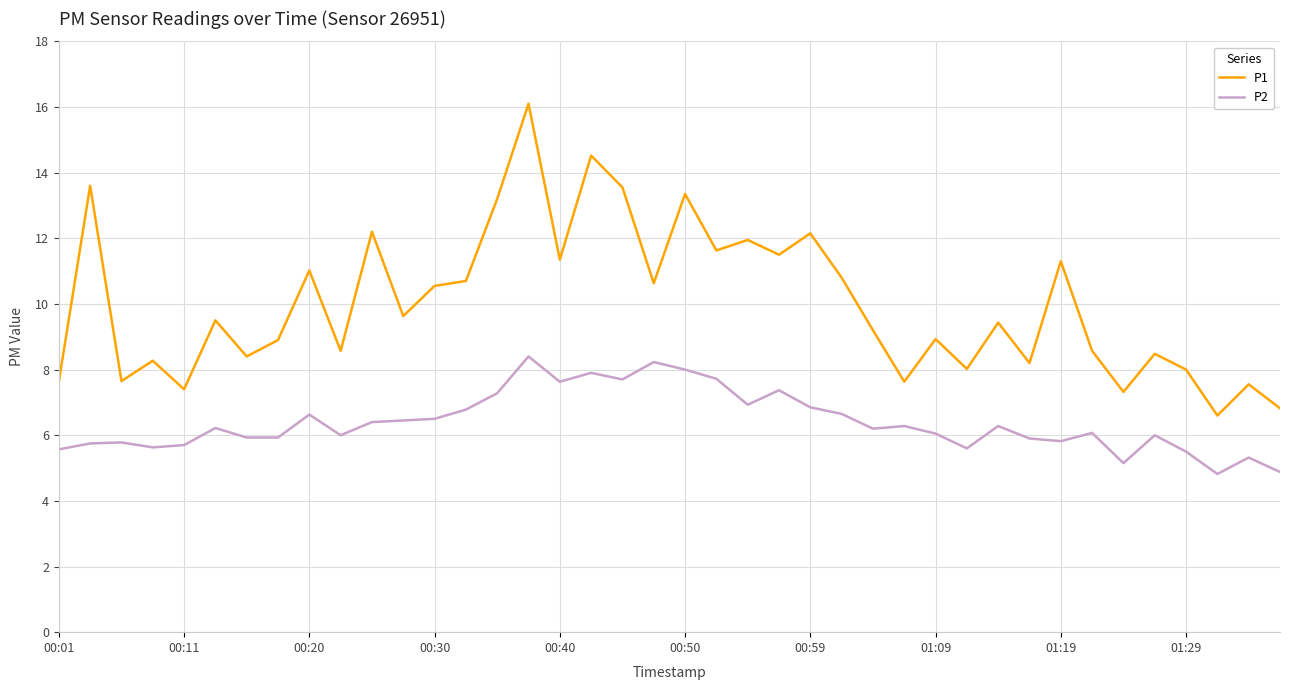

True or false: P2 has more than 0 points higher than both neighbors.

True